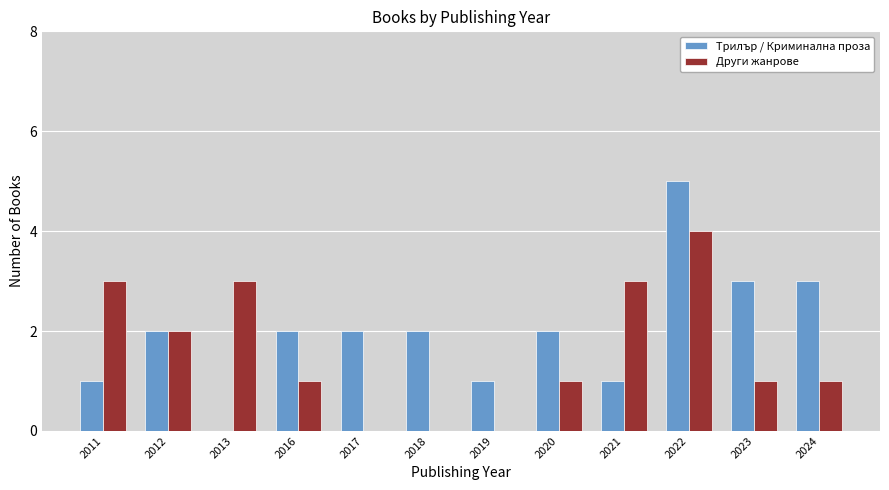

What is the sum of the Трилър / Криминална проза values at 2011 and 2017?

3